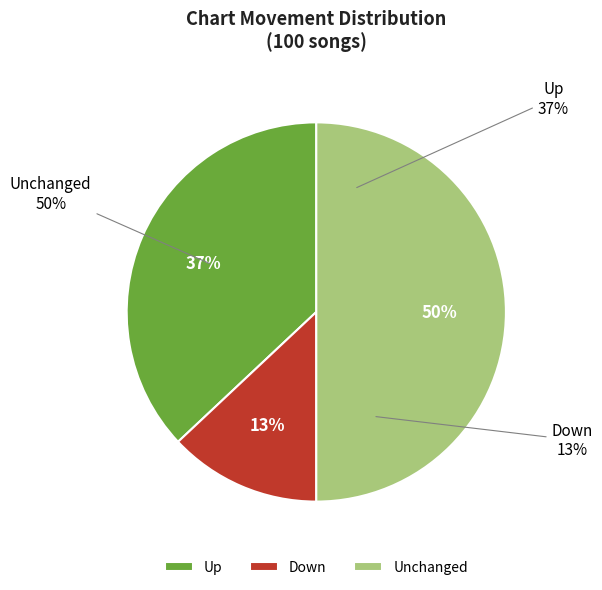

How many slices are in this pie chart?

3